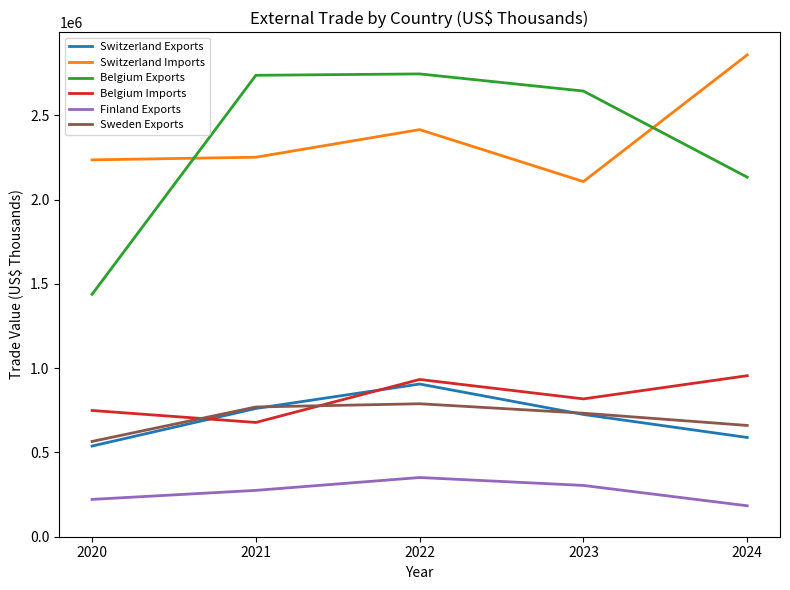

How many lines are shown in the chart?

6